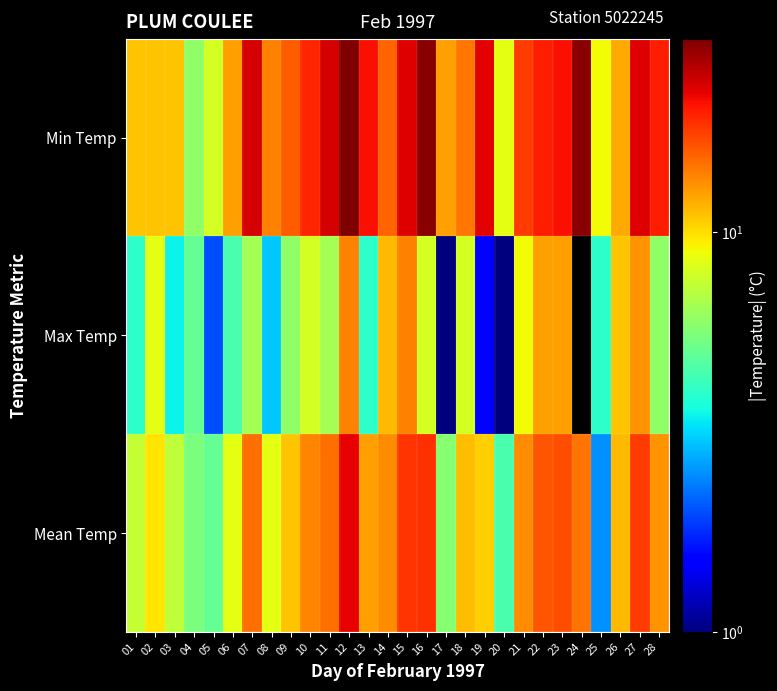

Which category has the lowest value across all series?

24